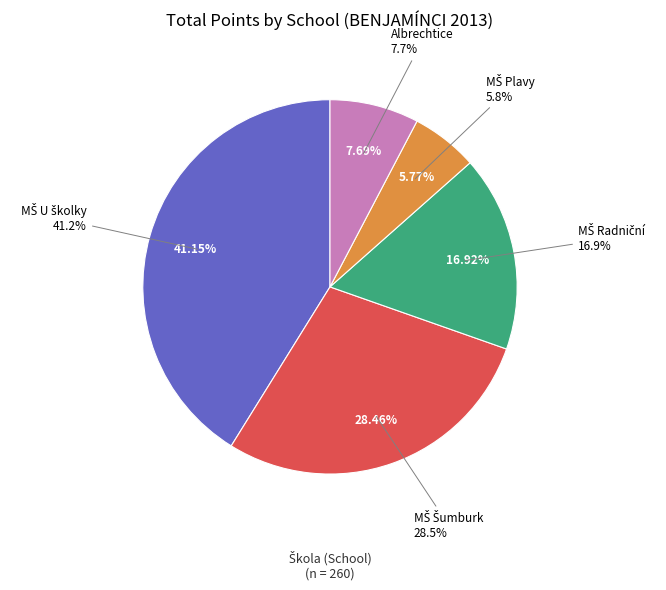

To the nearest percent, what is the difference between the Albrechtice and MŠ Šumburk slice percentages?

21%